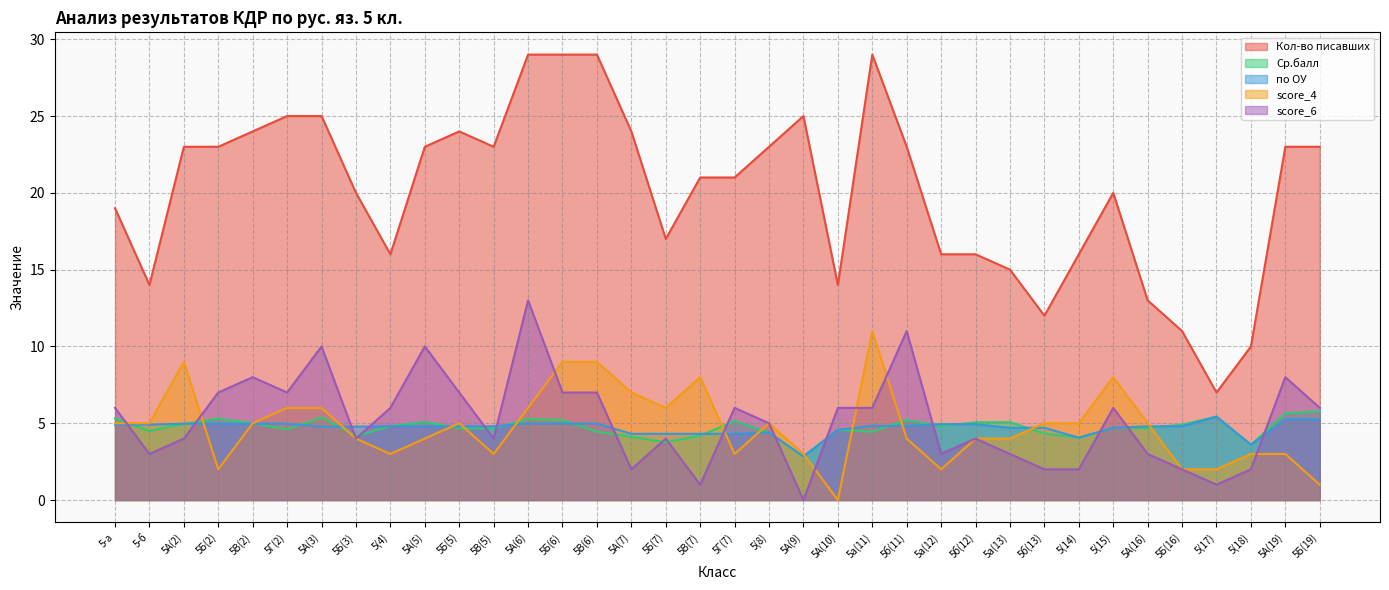

What is the difference between the highest and lowest values at 5А(2)?

19.0